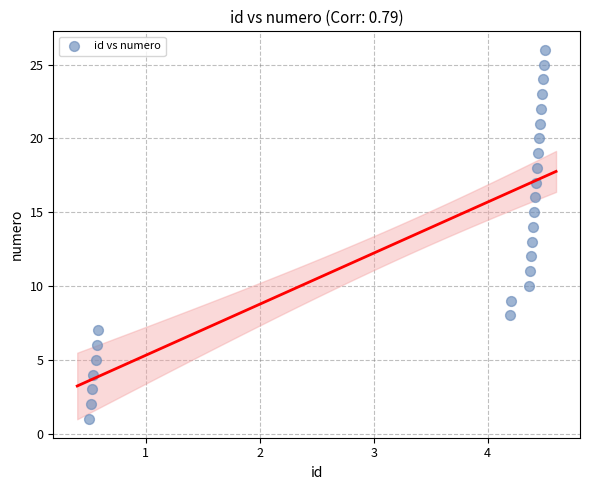

What is the range of Y values (max minus min)?

25